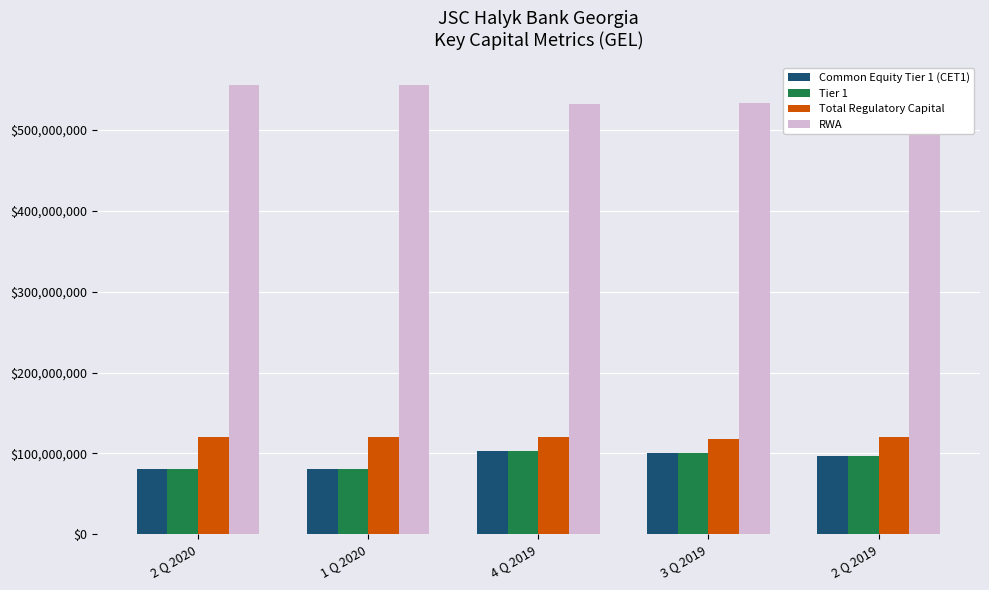

What is the approximate value of RWA at 2 Q 2020?

556017220.3